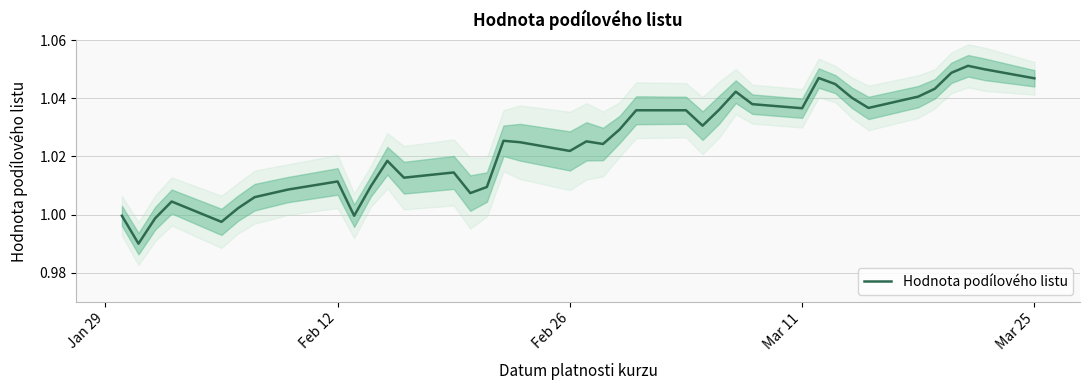

What is the smallest value displayed?

1.0